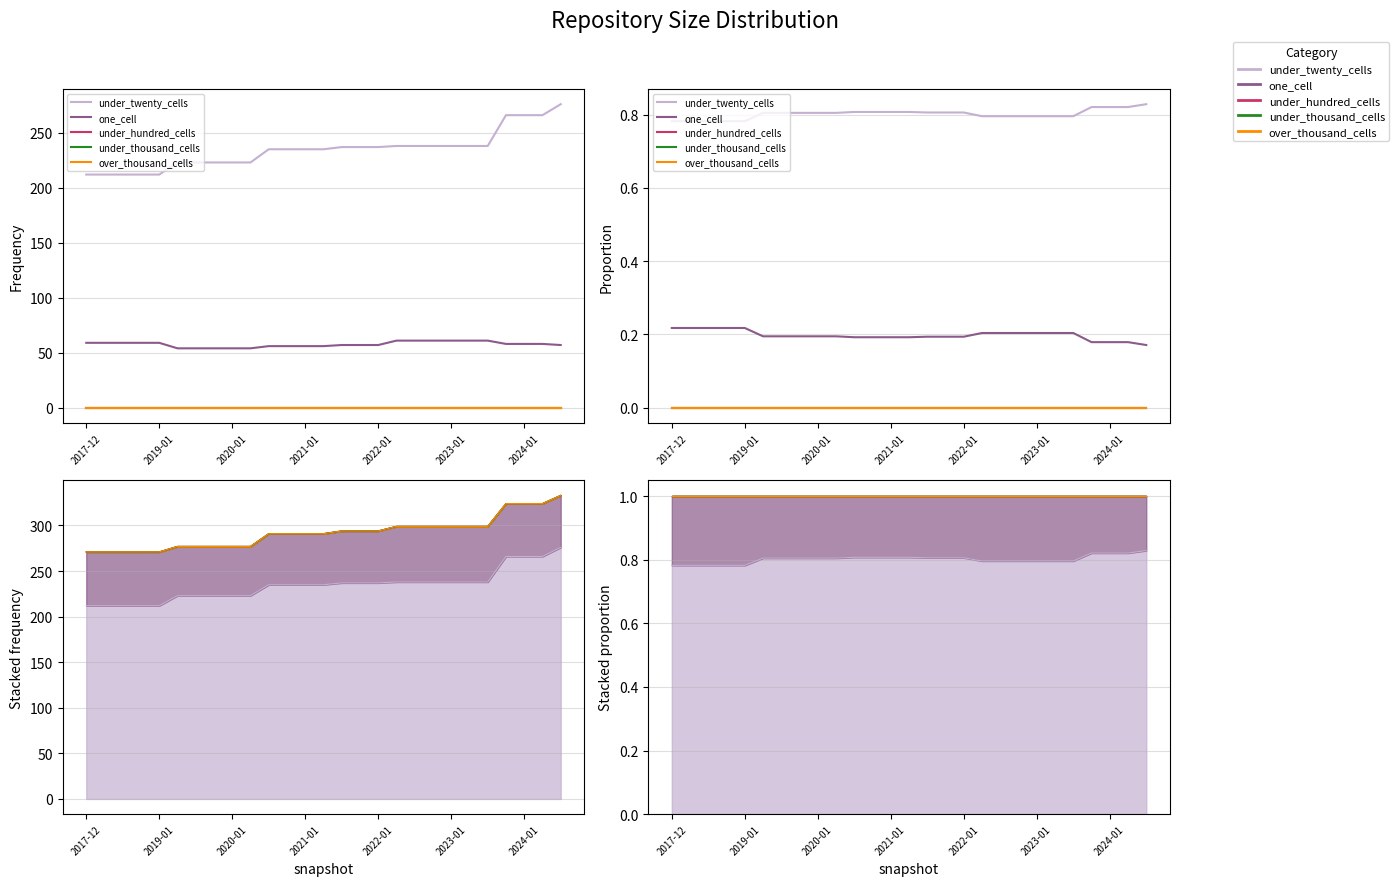

Which series has the widest spread of values?

under_twenty_cells